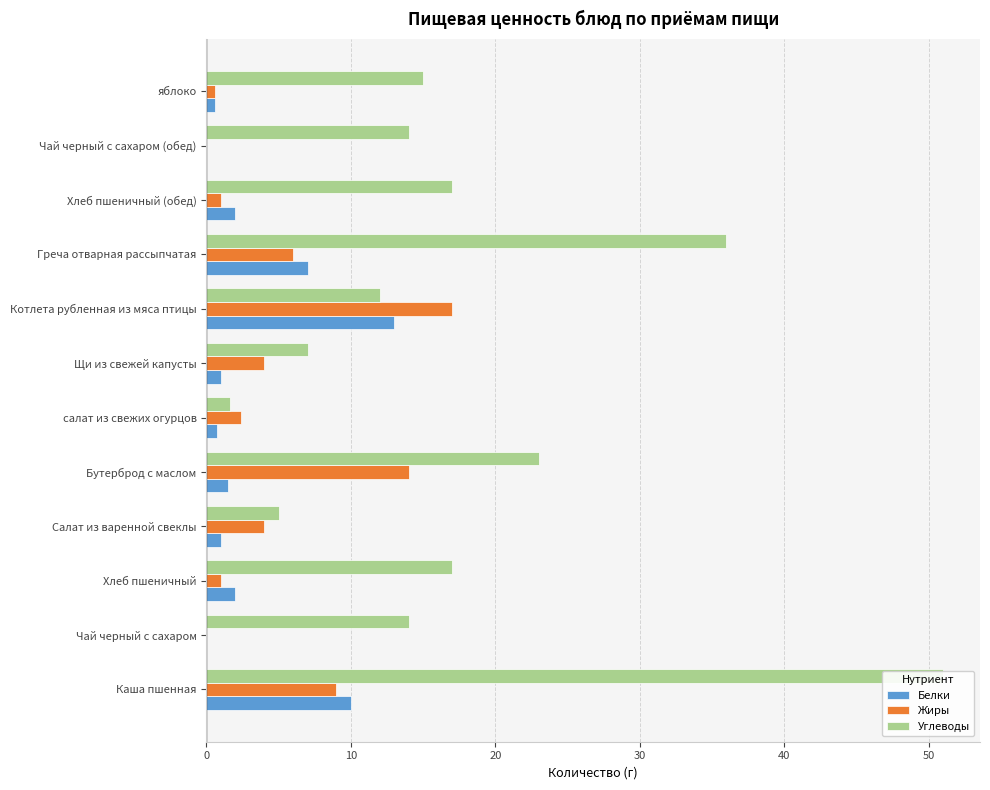

What is the difference between the maximum and minimum values in the Белки series?

13.0